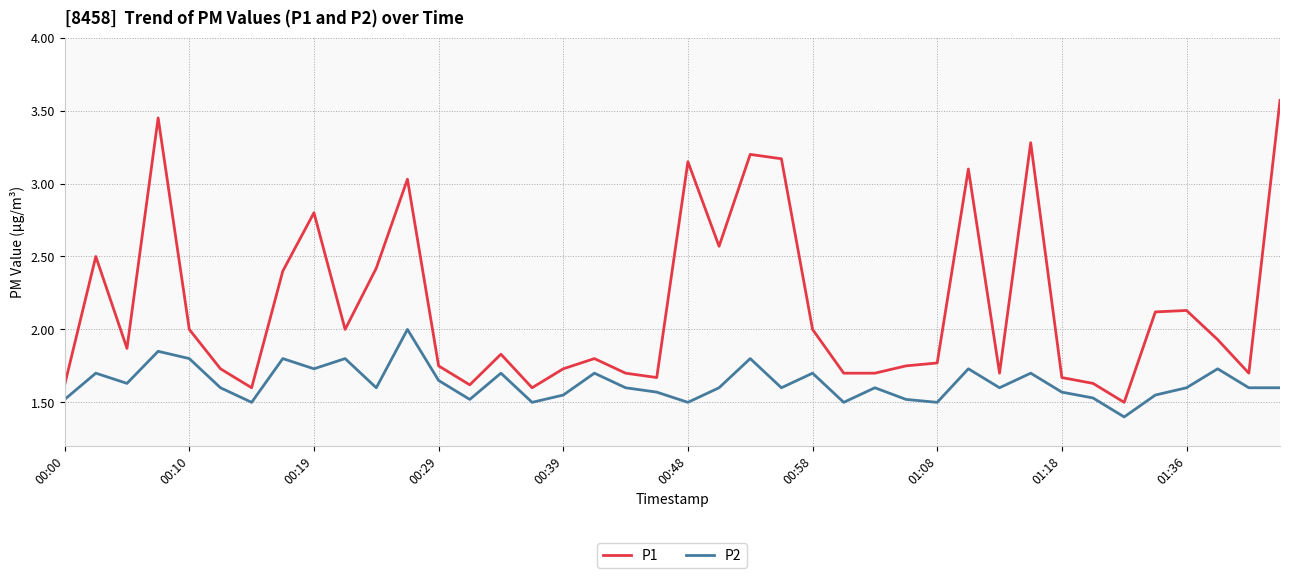

Which series has the largest total across all categories?

P1